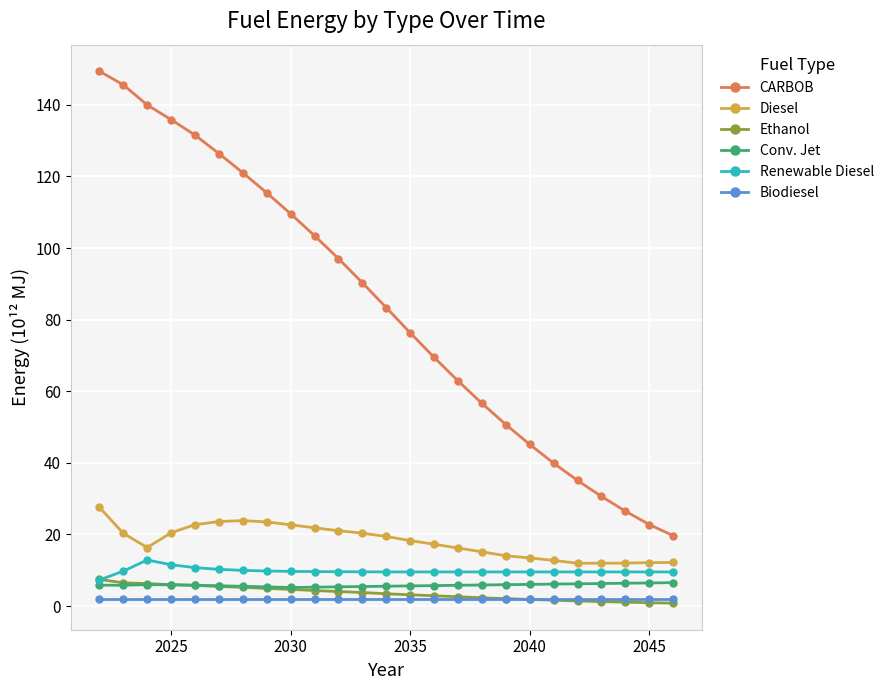

What is the greatest value displayed?

149.4